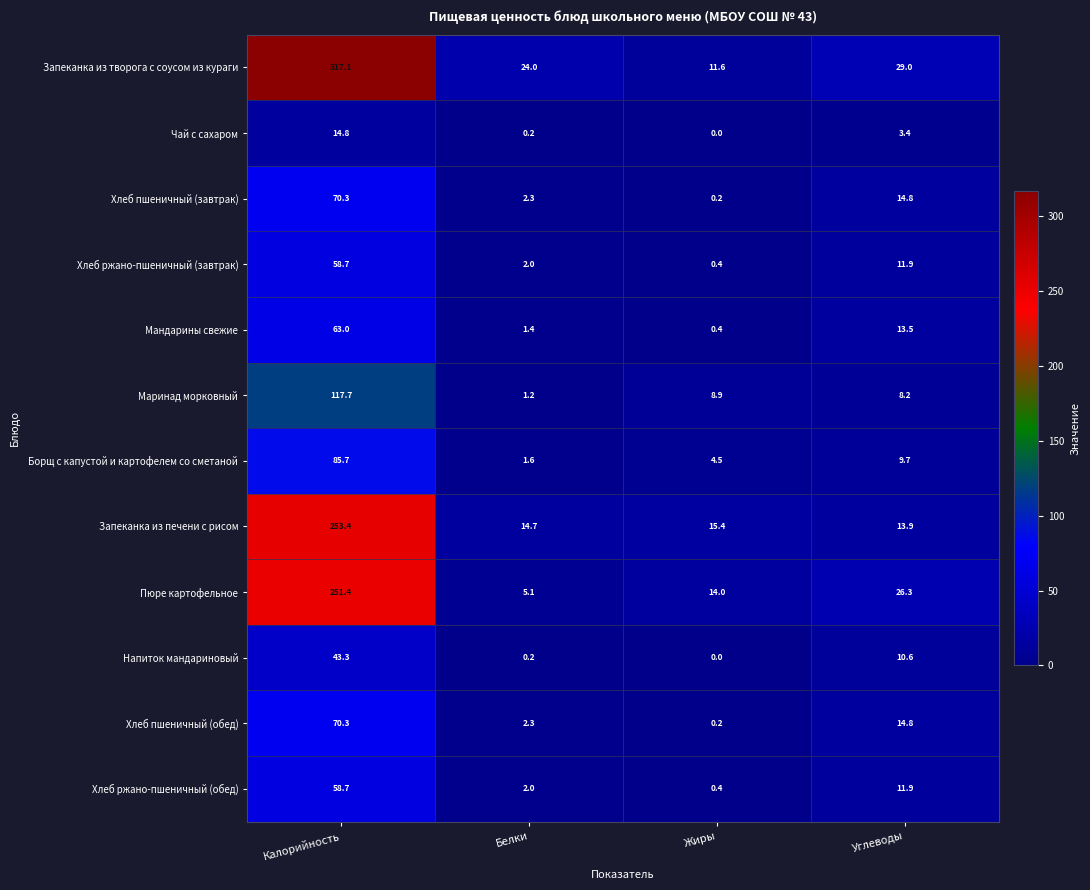

Where does the Мандарины свежие series first go above 13?

Калорийность